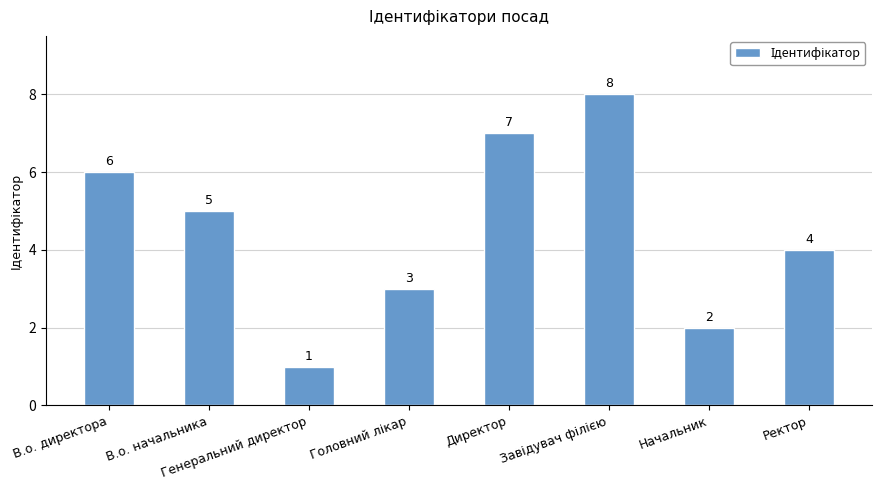

What is the smallest value displayed?

1